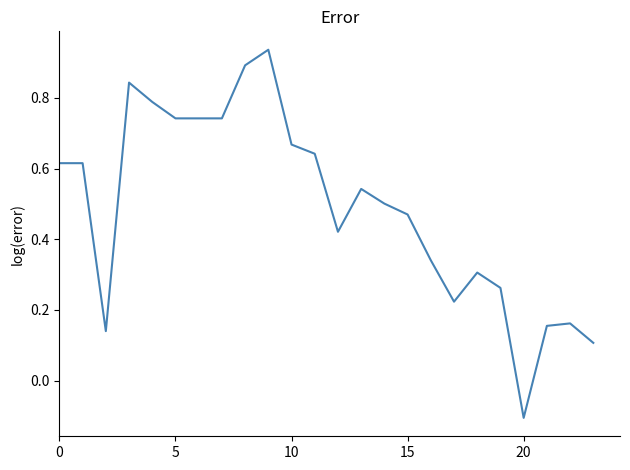

What is the difference between the maximum and minimum values?

1.0